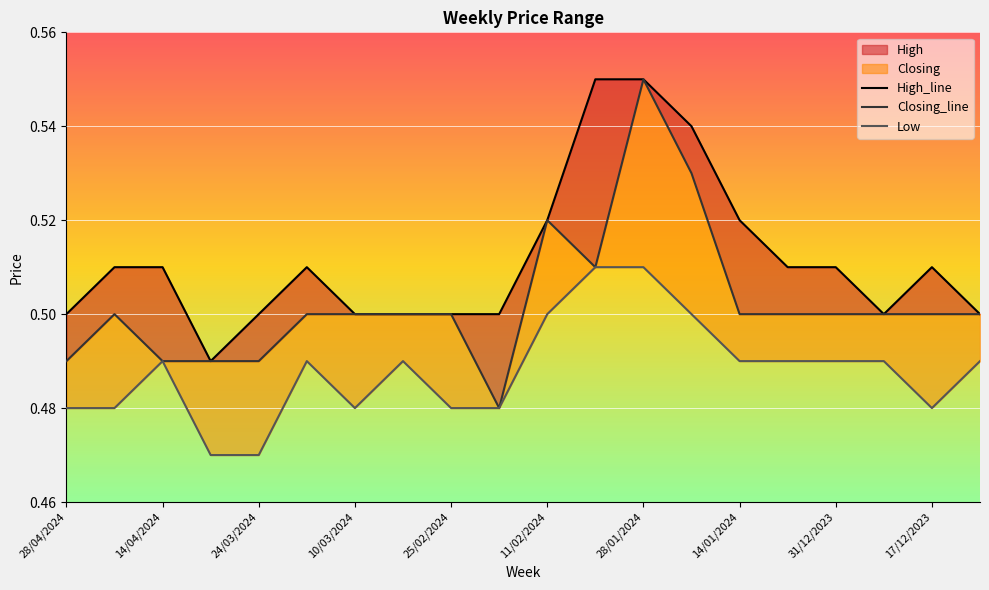

Which series has the widest spread of values?

Closing